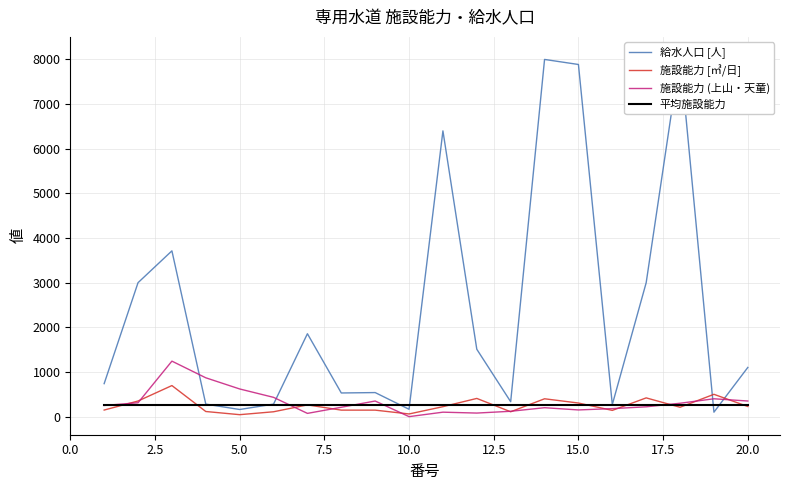

What is the maximum value for 平均施設能力?

250.9